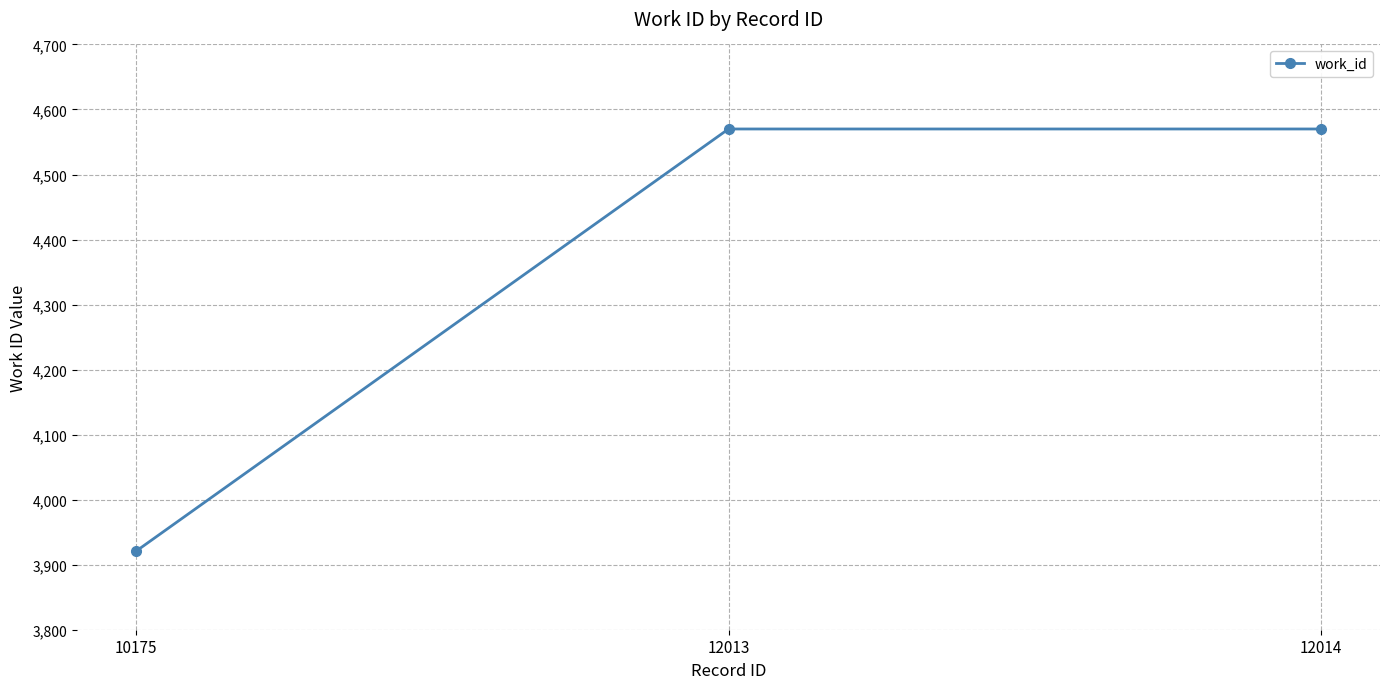

What is the minimum value shown in the chart?

3921